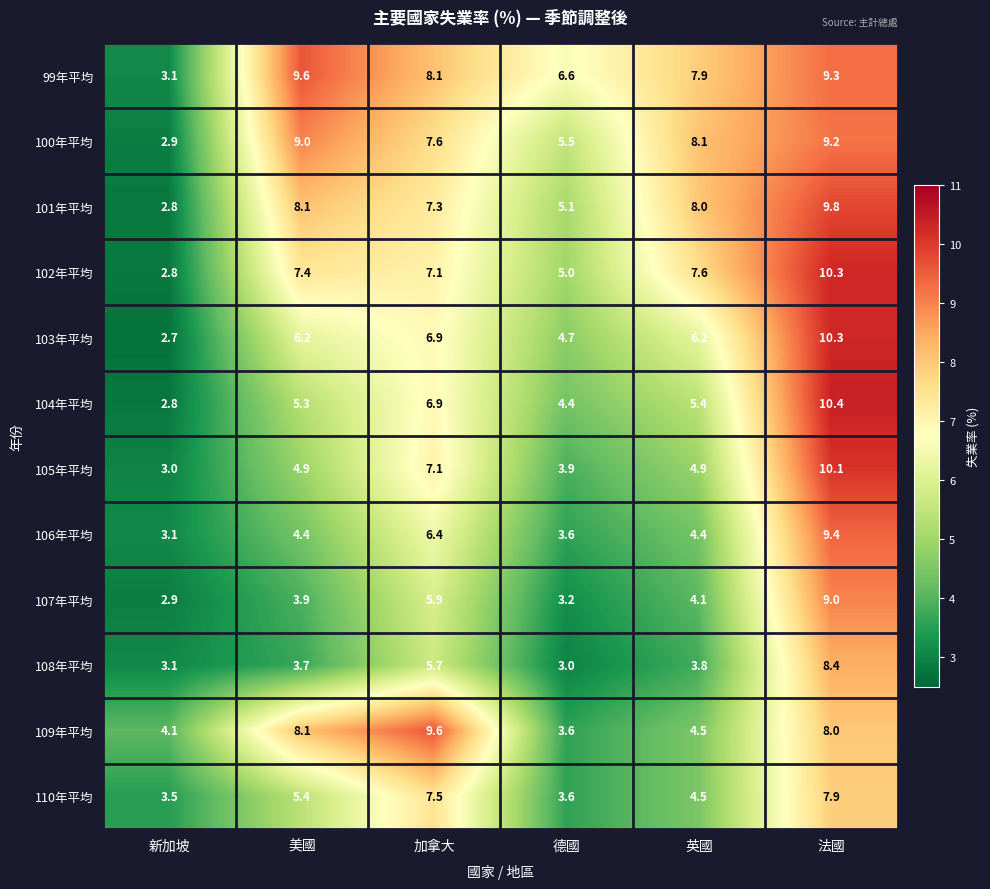

True or false: 105年平均 has a value of 1.9 at 英國.

False